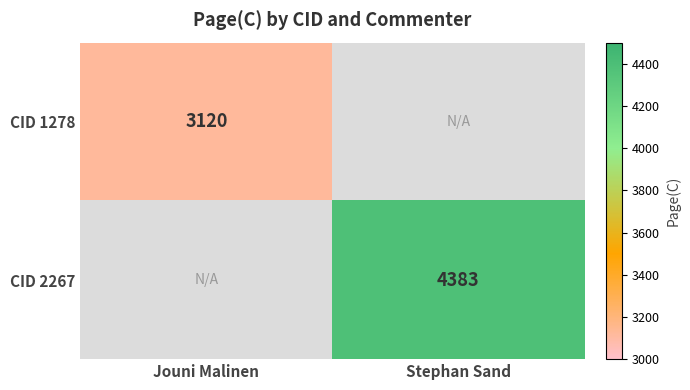

The value of CID 1278 at Jouni Malinen is 4837. True or false?

False